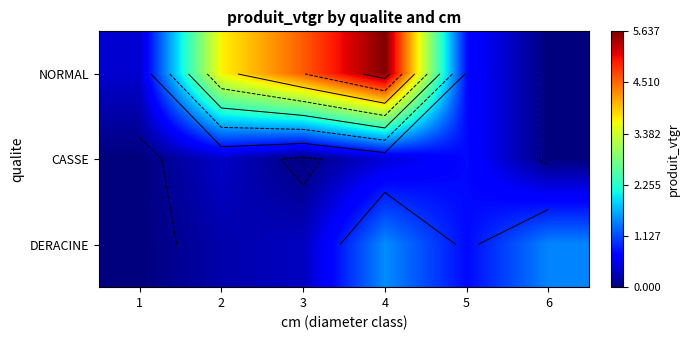

What is the difference between the maximum and minimum values in the DERACINE series?

1.5